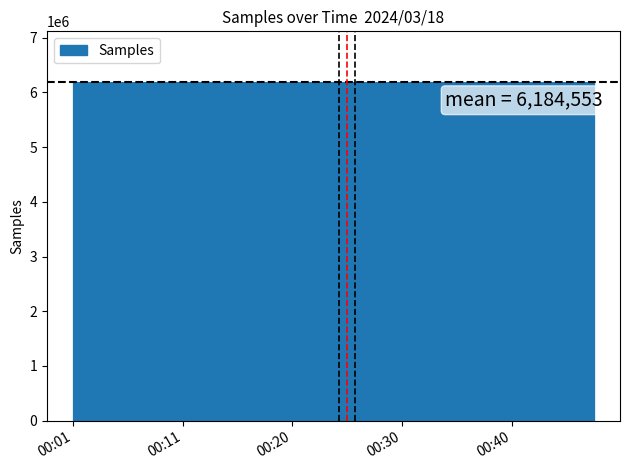

What is the maximum value shown in the chart?

6185806